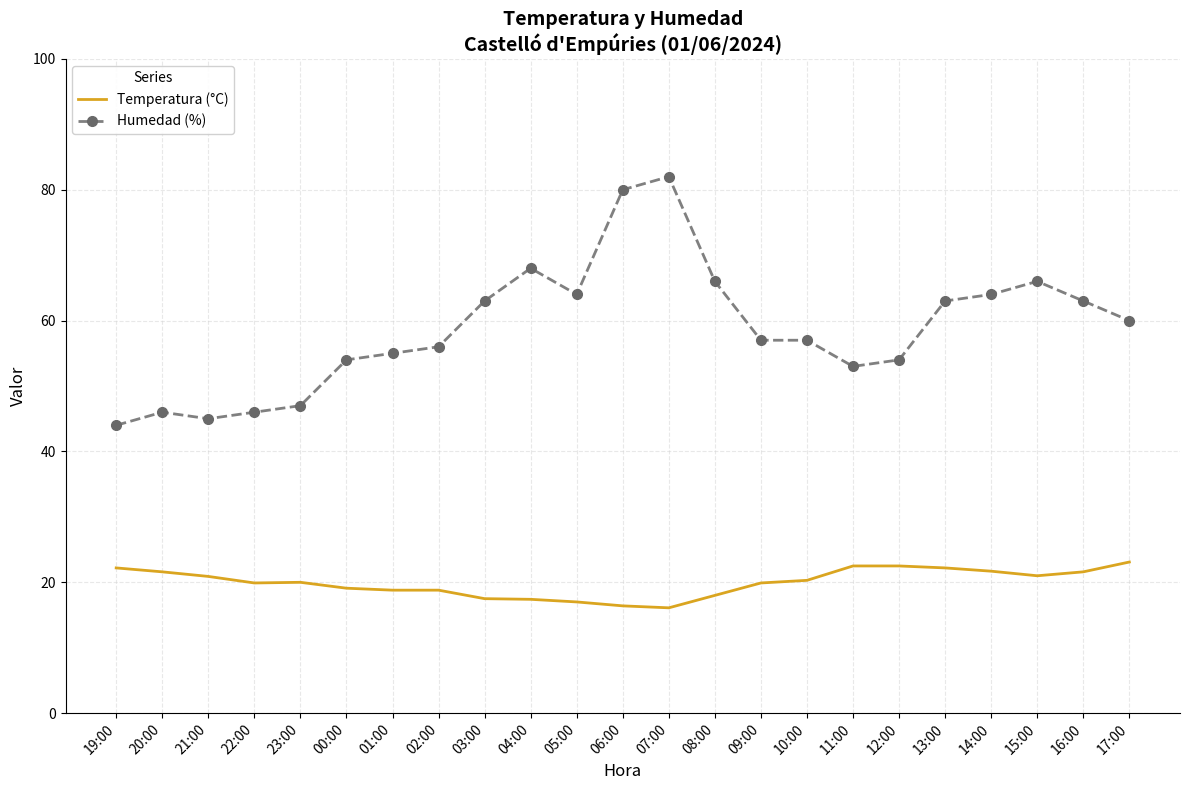

At which category is the sum across all series the highest?

07:00